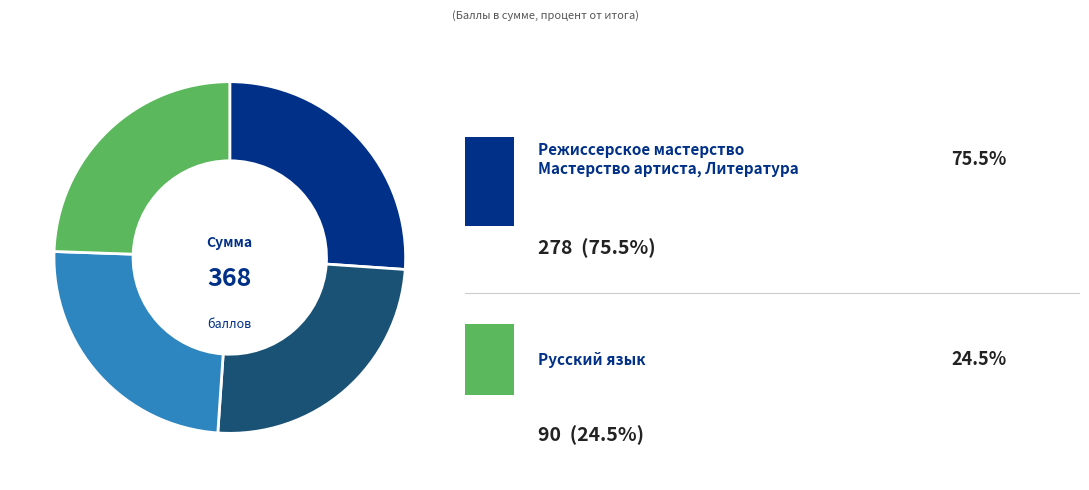

Does any single category account for the majority?

No